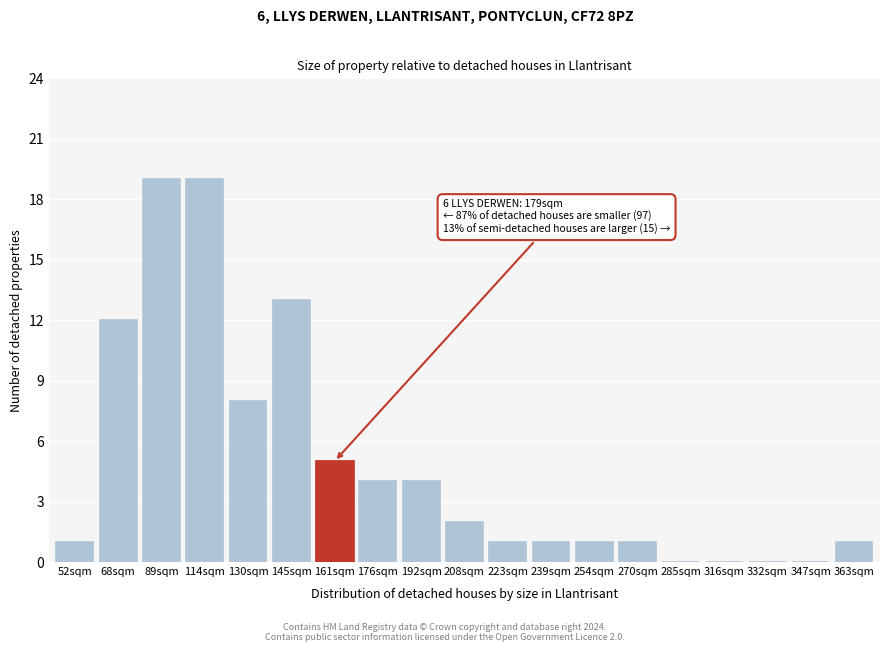

Reading left to right, extract all data points from this chart.

52sqm=1	68sqm=12	89sqm=19	114sqm=19	130sqm=8	145sqm=13	161sqm=5	176sqm=4	192sqm=4	208sqm=2	223sqm=1	239sqm=1	254sqm=1	270sqm=1	285sqm=0	316sqm=0	332sqm=0	347sqm=0	363sqm=1